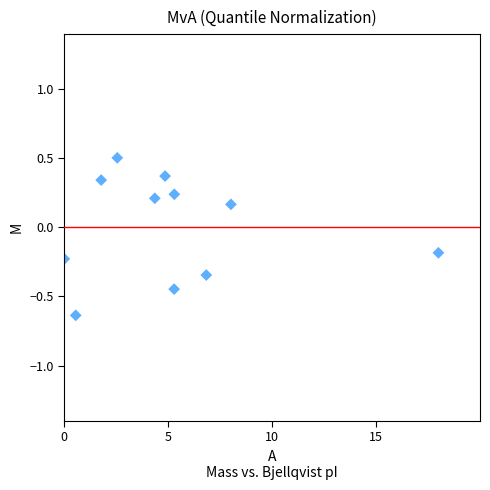

What is the range of X values (max minus min)?

18.0